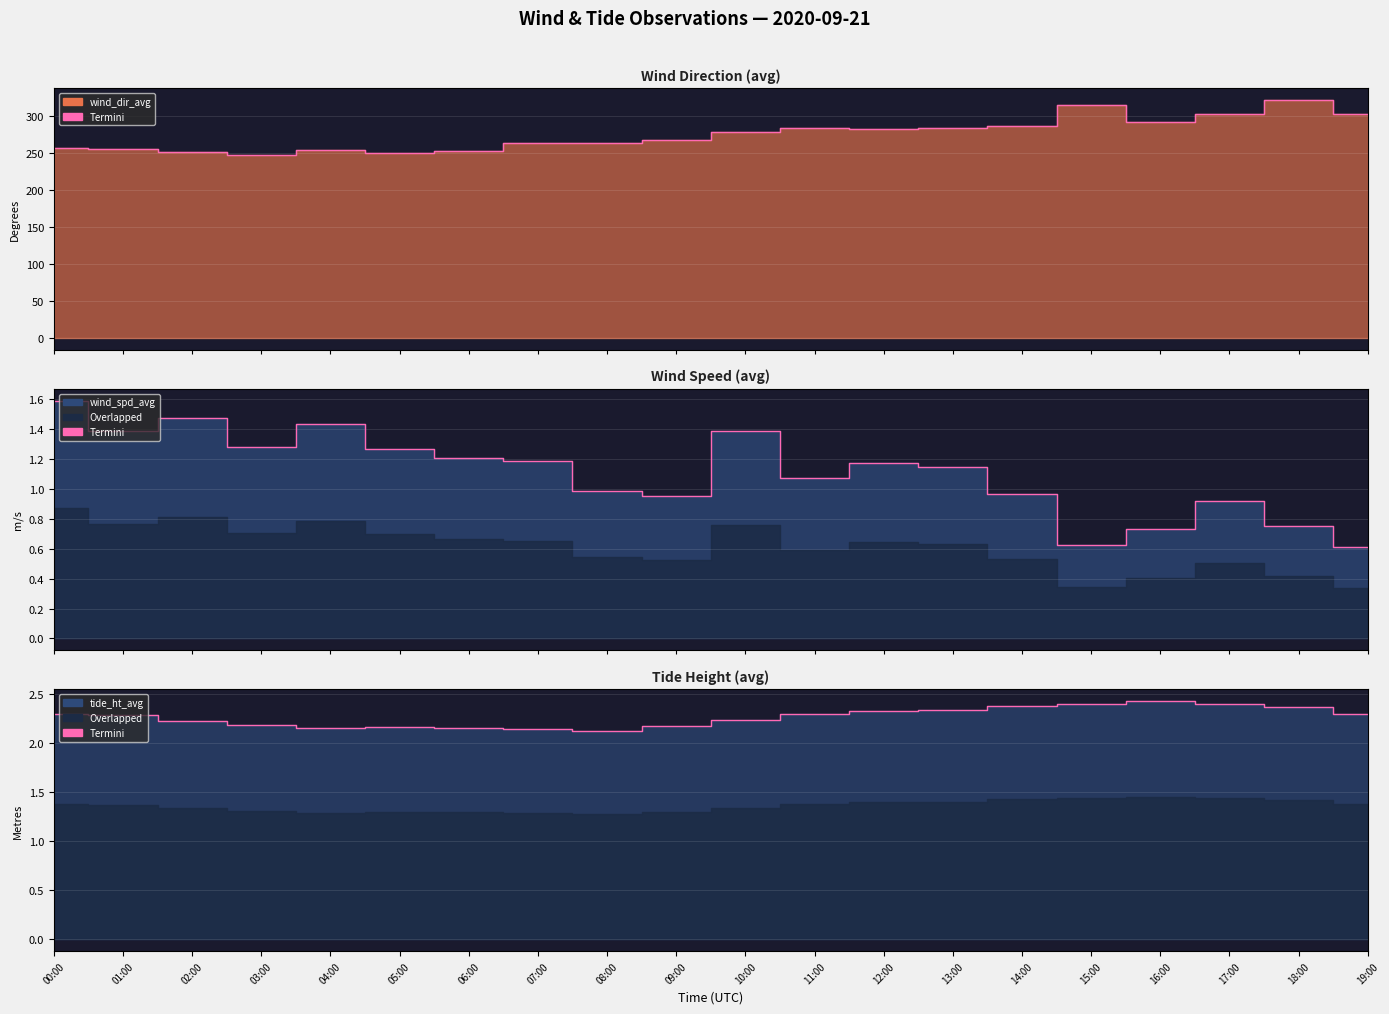

How many interior local peaks does the wind_dir_avg series have?

5